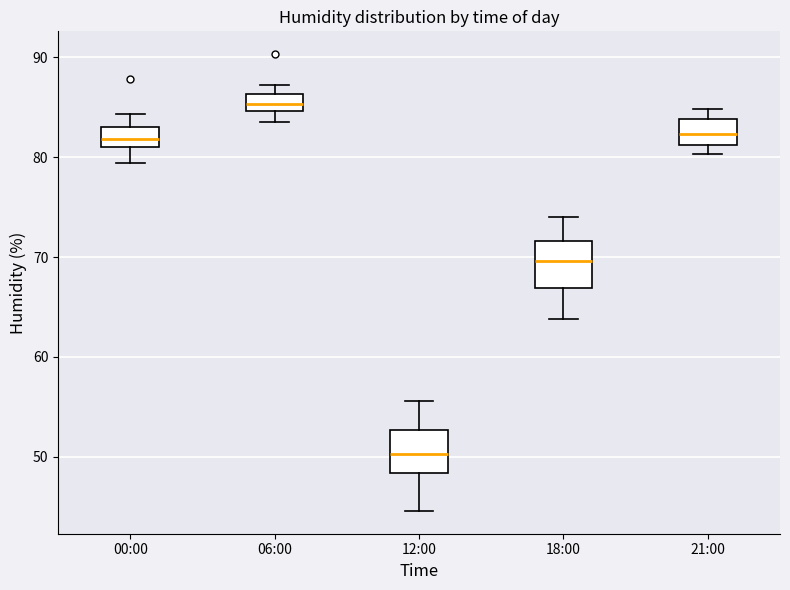

Reading left to right, transcribe this box plot: for each box, give where its median line is, the range the box spans, and where its two whiskers end, as read against the y-axis. The values are not printed on the chart, so give them approximately, as read against the axis.

00:00: median 82, box 81 to 83, whiskers 79 to 84
06:00: median 85 (inside the box), box 85 to 86, whiskers 84 to 87
12:00: median 50, box 48 to 53, whiskers 45 to 56
18:00: median 70, box 67 to 72, whiskers 64 to 74
21:00: median 82, box 81 to 84, whiskers 80 to 85